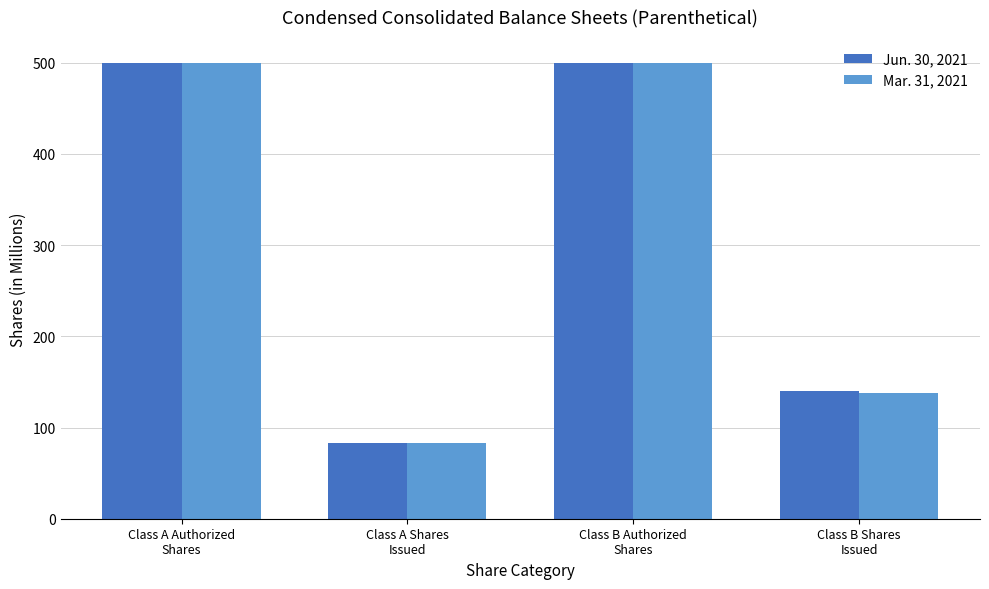

What are all the series names shown in the legend?

Jun. 30, 2021, Mar. 31, 2021